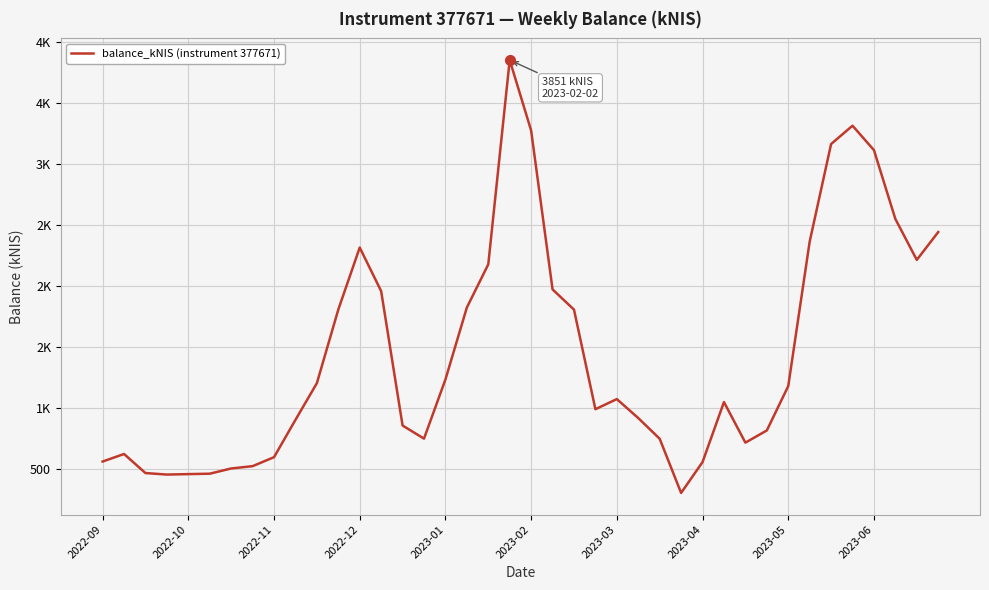

Does the chart display data point markers on the line(s)?

No